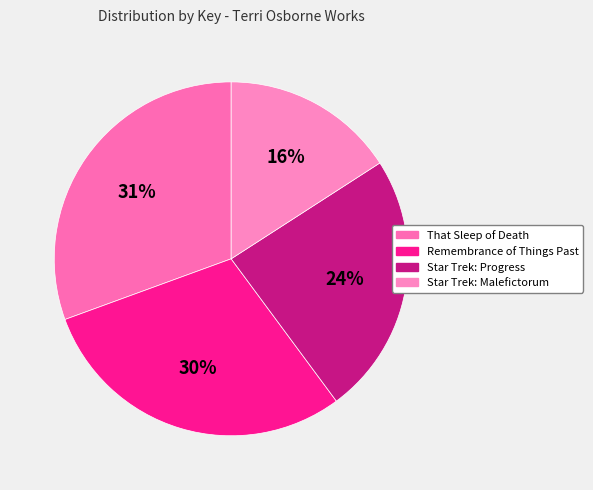

What percentage is NOT represented by Star Trek: Progress?

76.0%